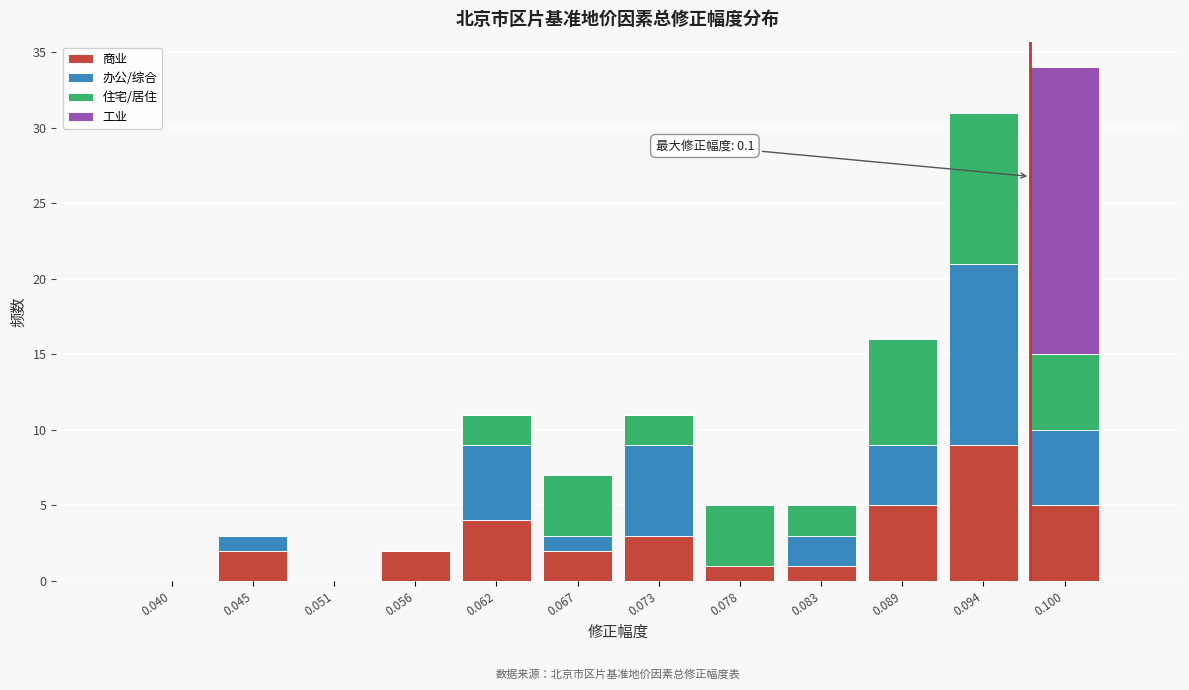

What is the sum of all 商业 values?

34